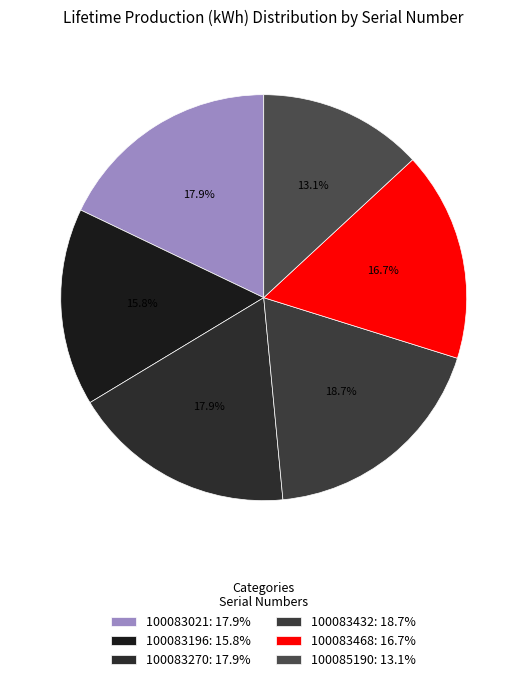

How much of the chart is everything except 100083432?

81.3%